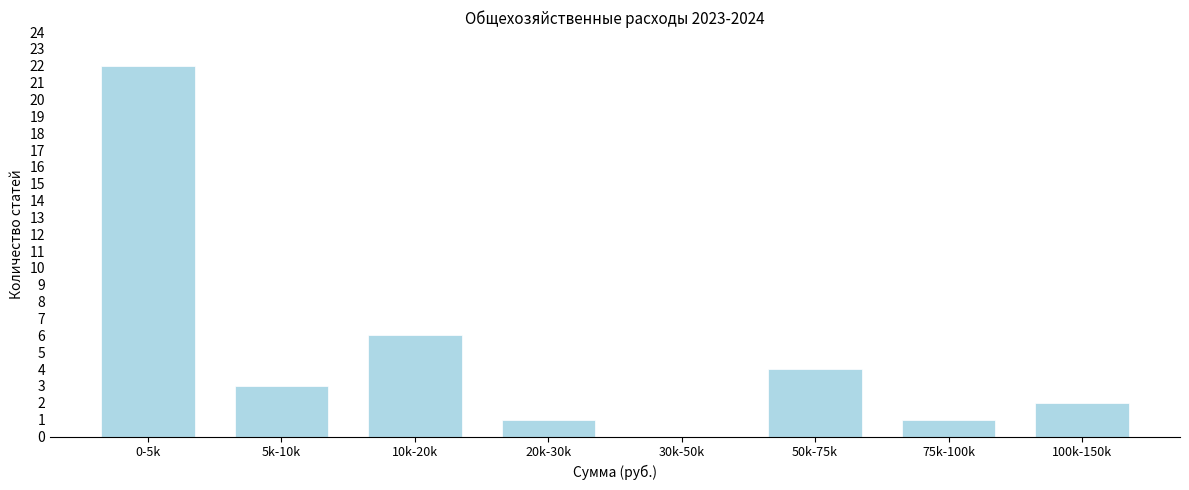

Reading left to right, transcribe all the data shown in this chart.

0-5k=22	5k-10k=3	10k-20k=6	20k-30k=1	30k-50k=0	50k-75k=4	75k-100k=1	100k-150k=2